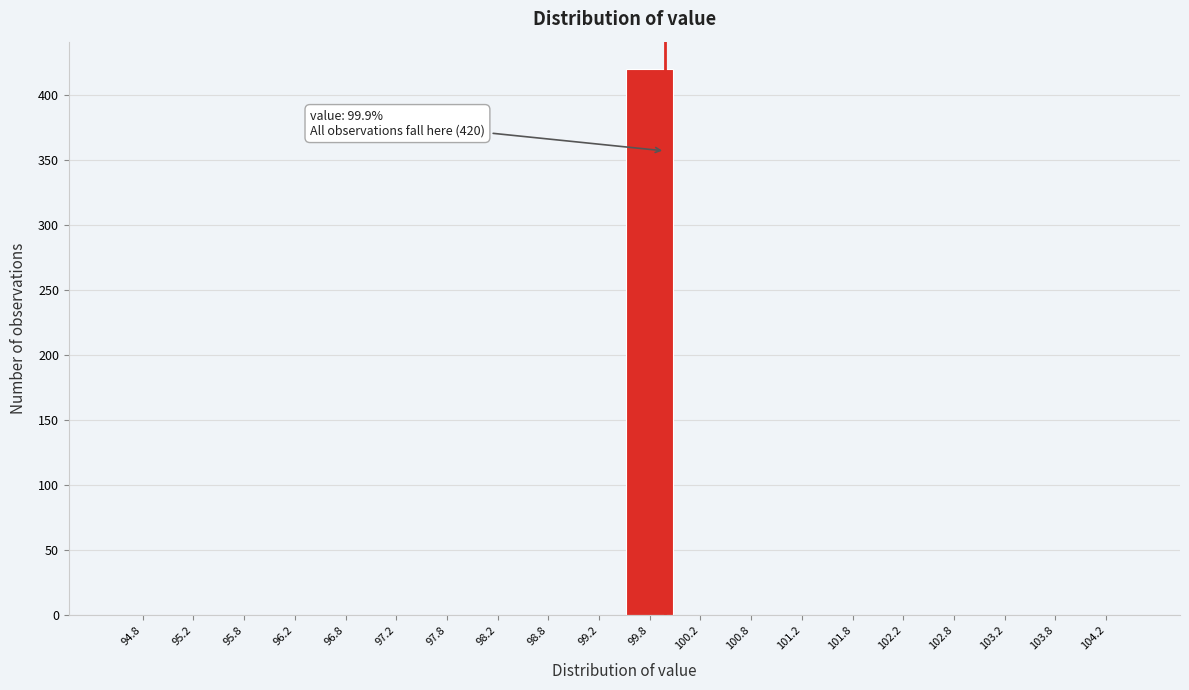

Over which range of the x-axis is the bar tallest?

99.5 to 100.0